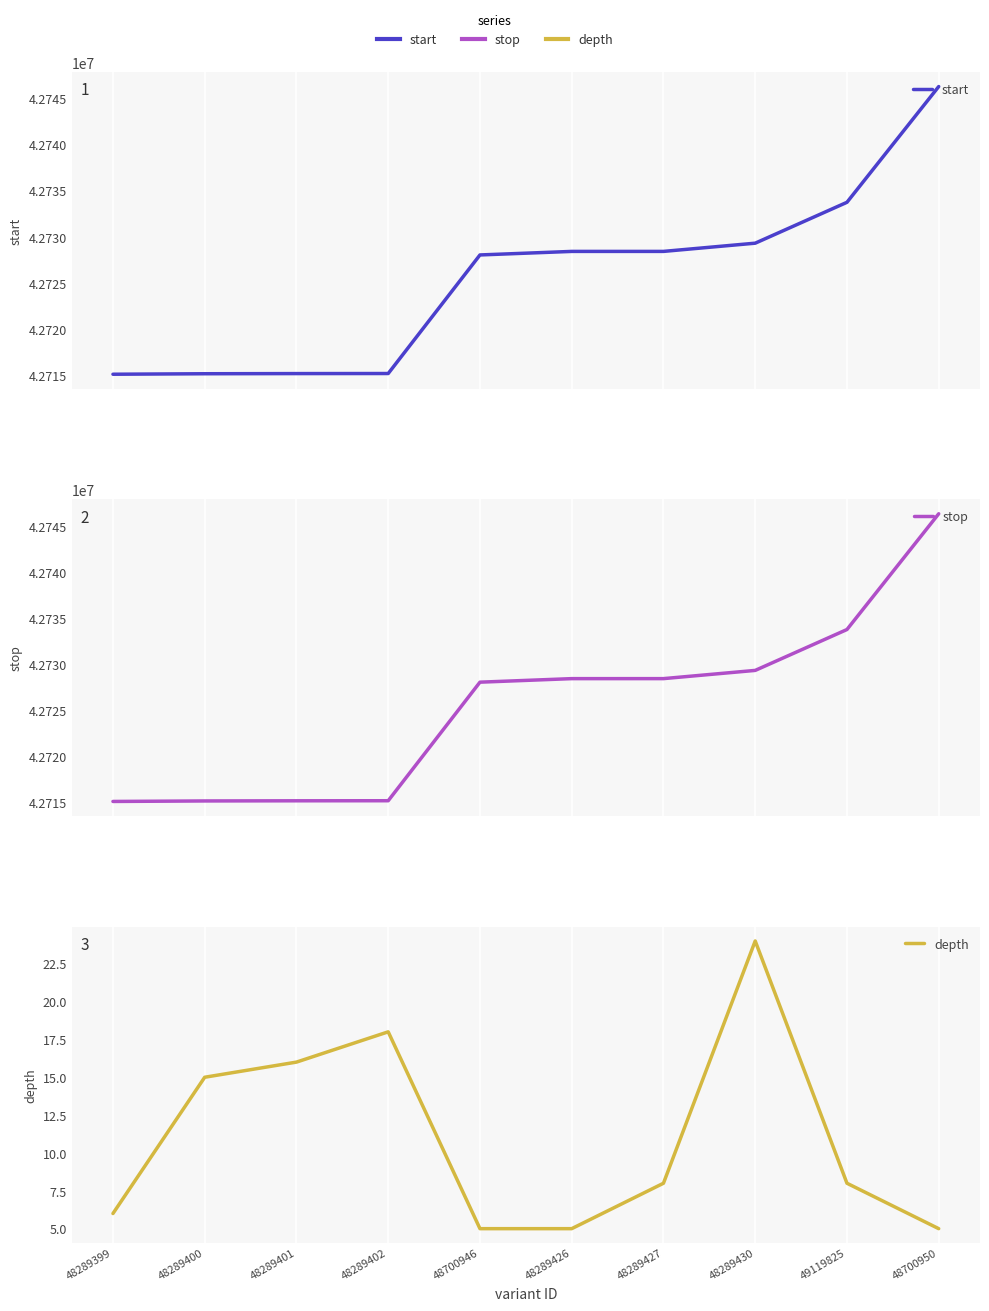

Which has a higher value, 48289430 or 48289401?

48289430